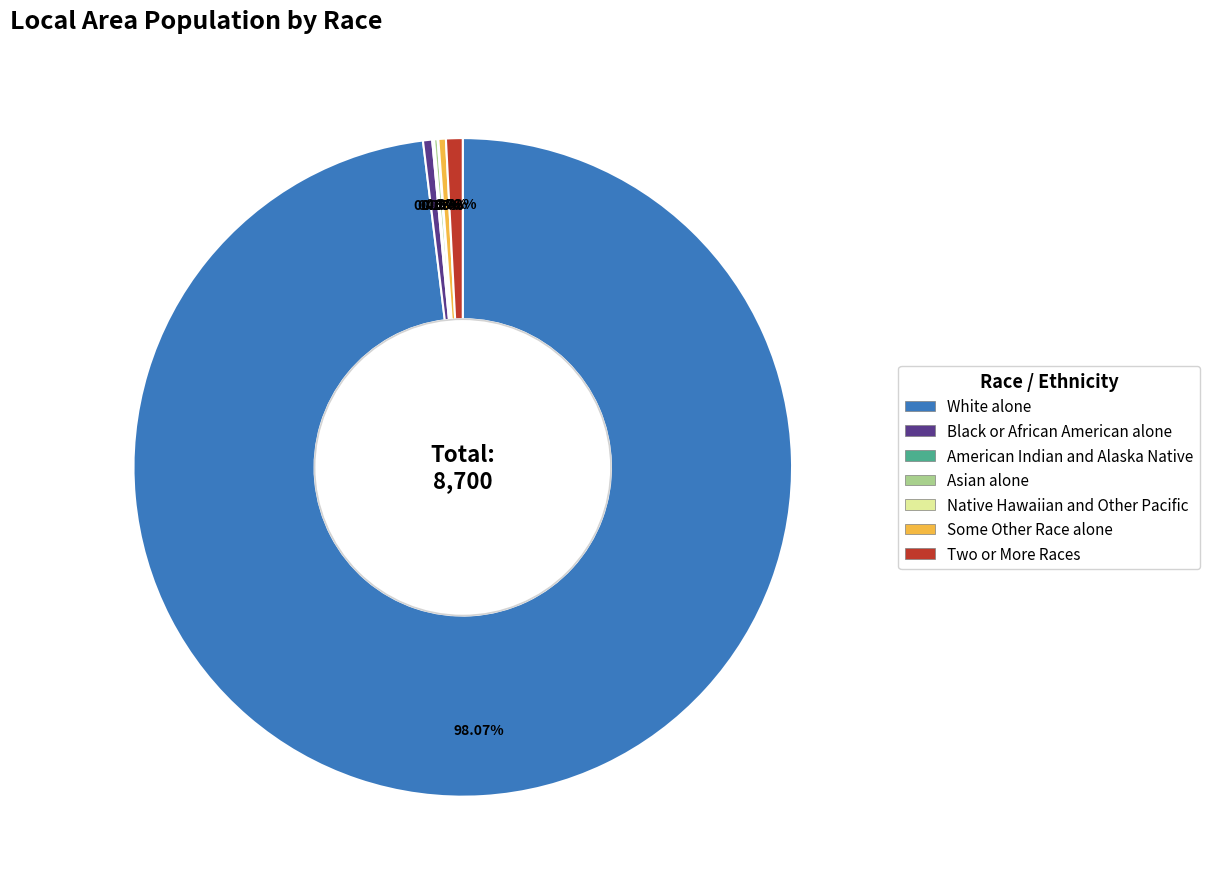

Do Some Other Race alone and Black or African American alone together represent more than half of the pie?

No